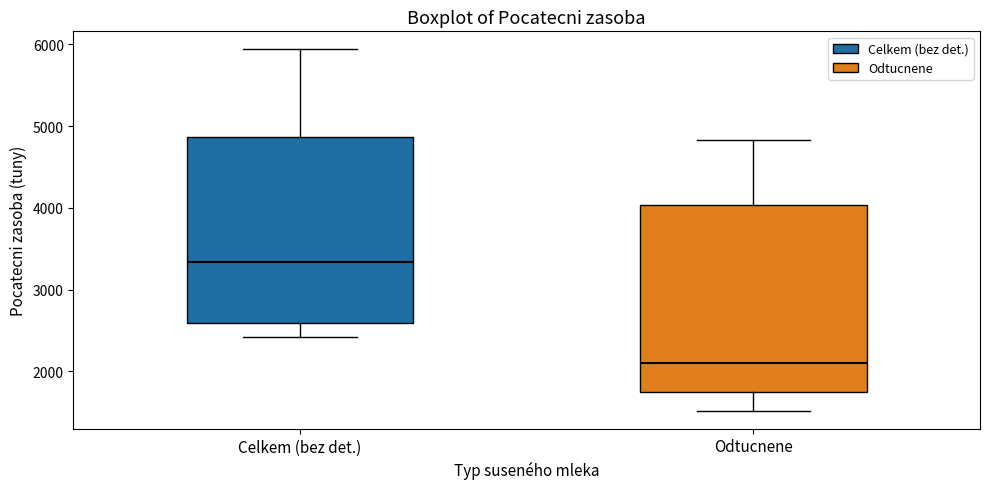

Reading left to right, read every box against the y-axis: the position of its median line, the range the box covers, and the ends of its whiskers. The values are not printed on the chart, so give them approximately, as read against the axis.

Celkem (bez det.): median 3300, box 2600 to 4900, whiskers 2400 to 5900
Odtucnene: median 2100, box 1700 to 4000, whiskers 1500 to 4800